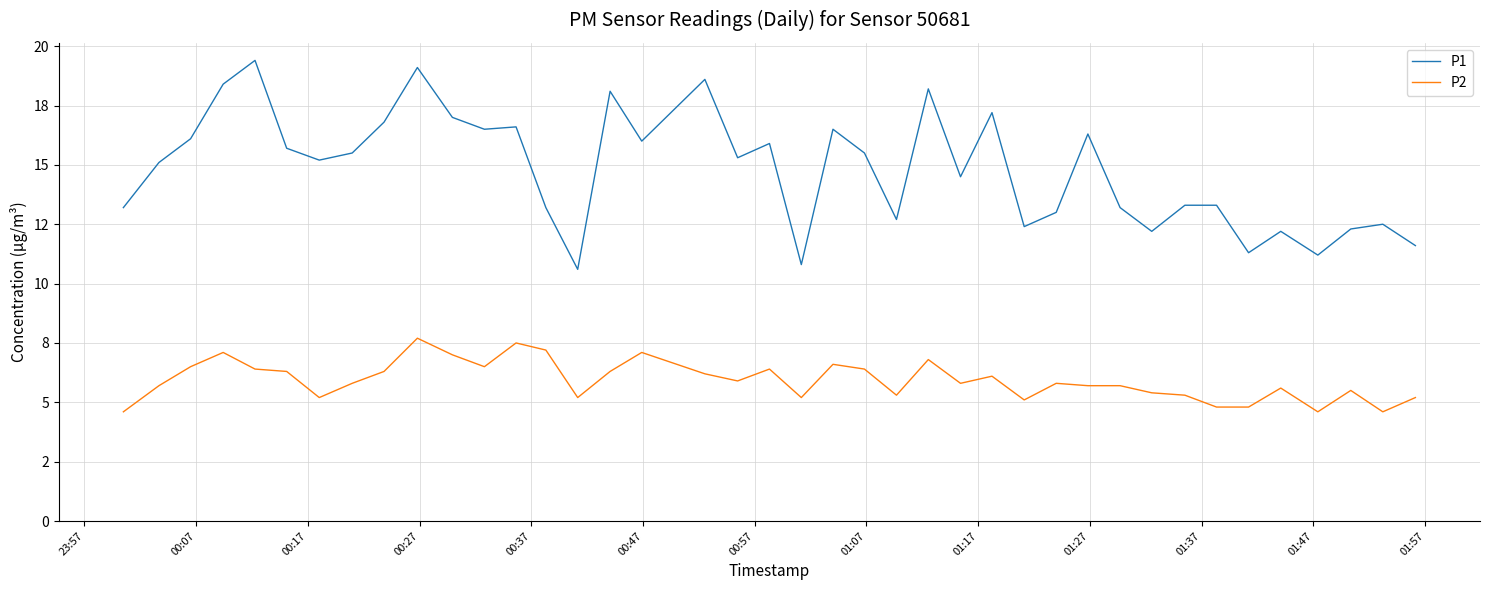

Does the chart have visible grid lines?

Yes